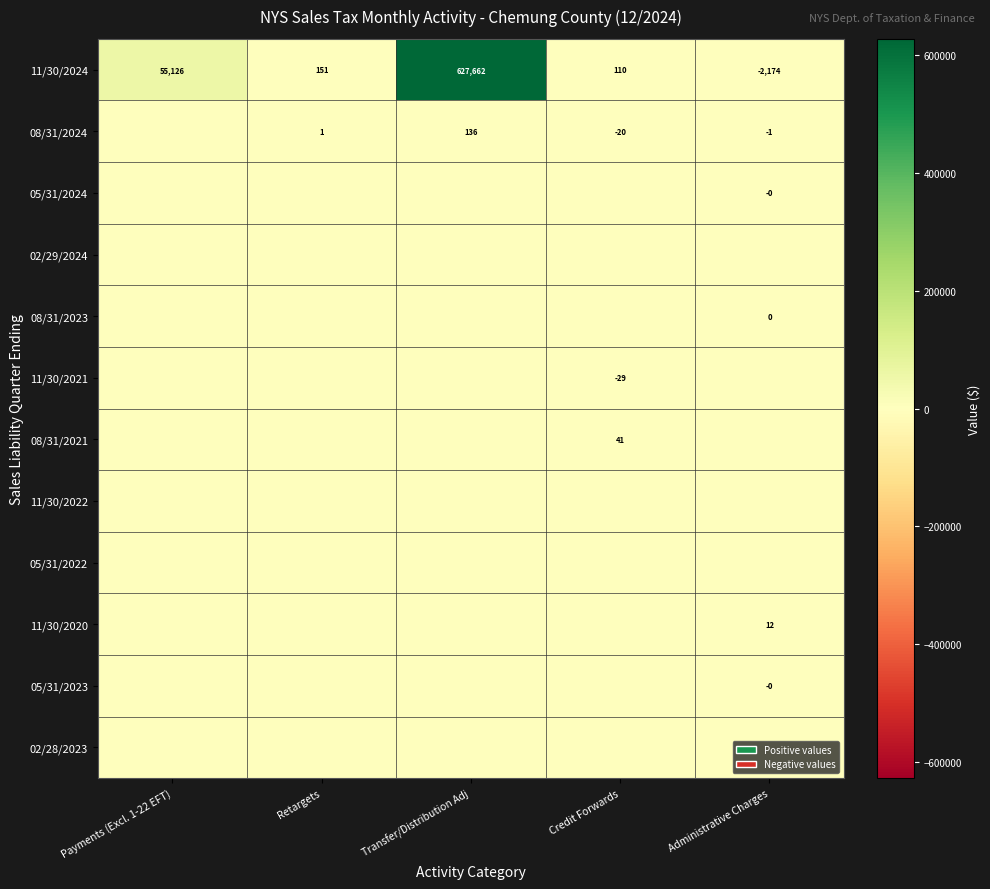

At which category is the sum across all series the highest?

Transfer/Distribution Adj